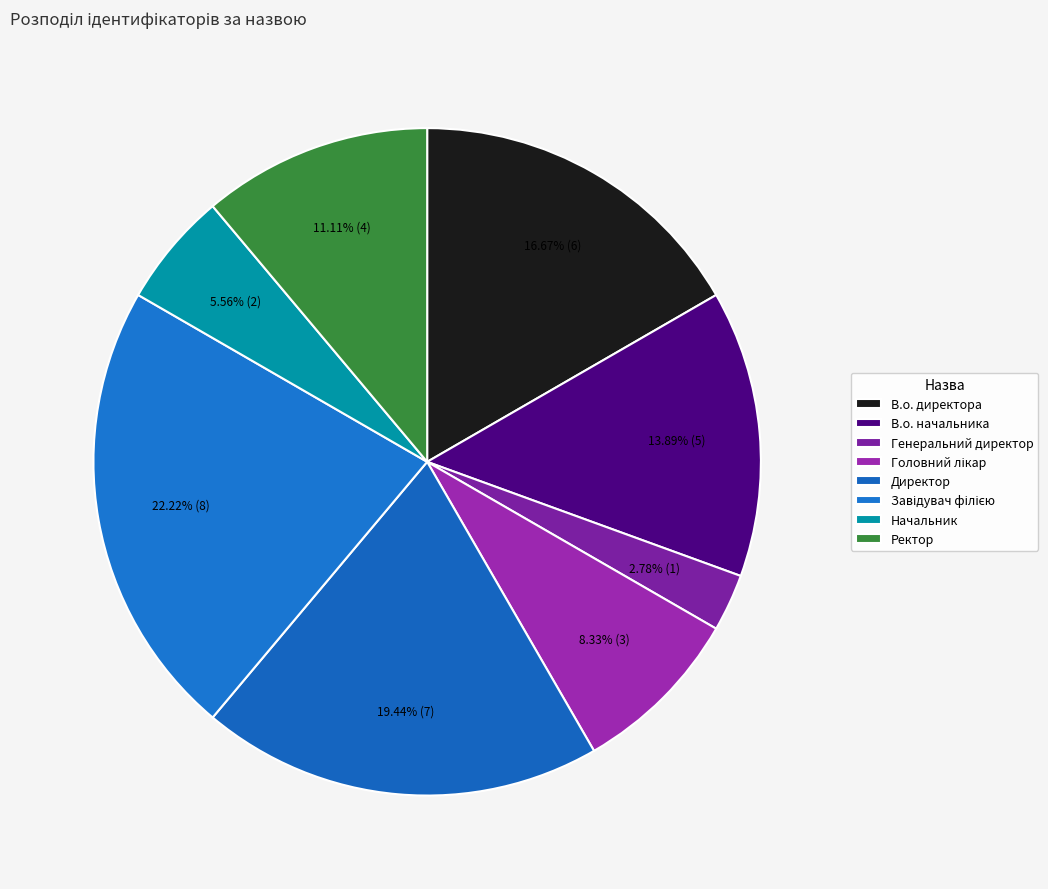

Count the number of slices in the pie.

8